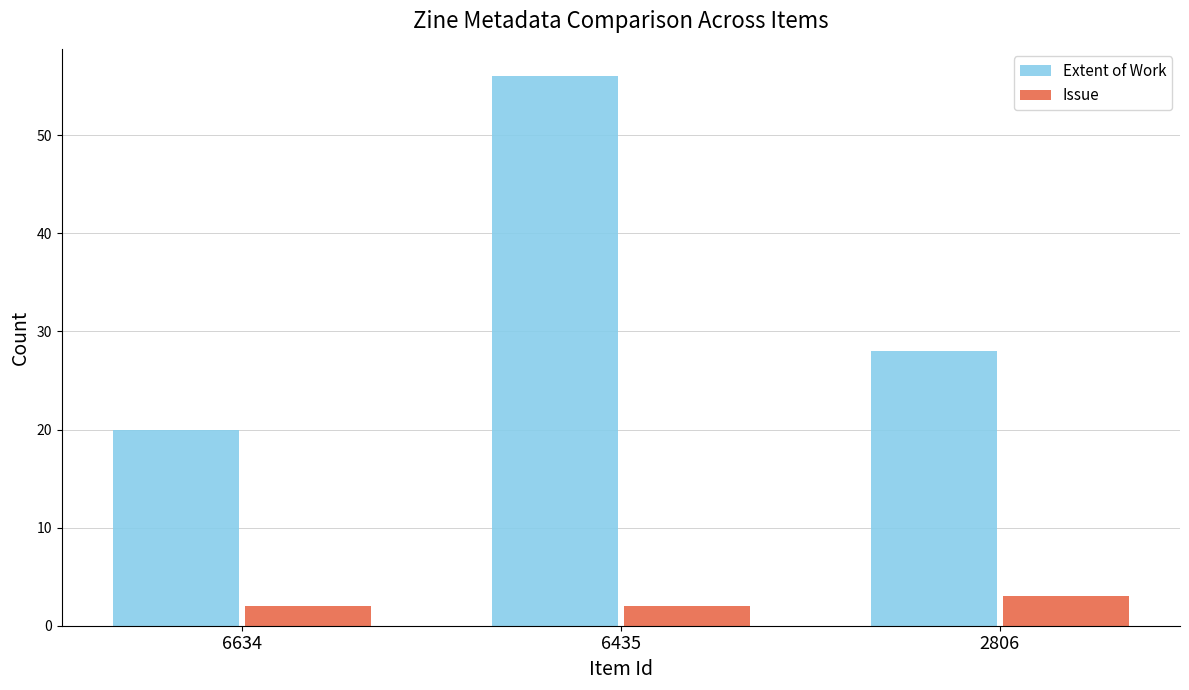

Which series has the largest range (max minus min)?

Extent of Work